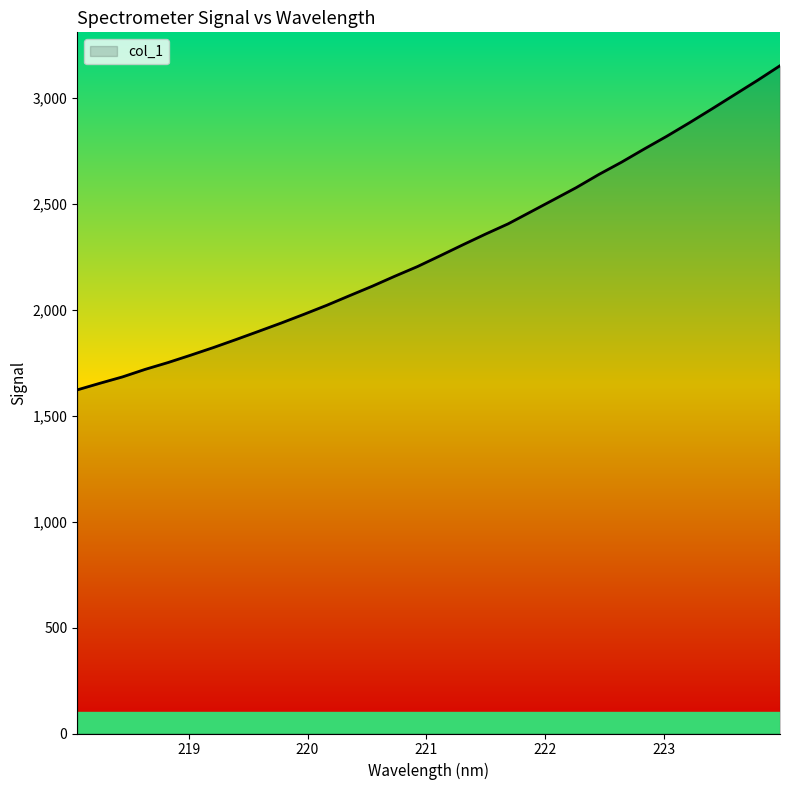

What is the difference between the maximum and minimum values?

1529.8